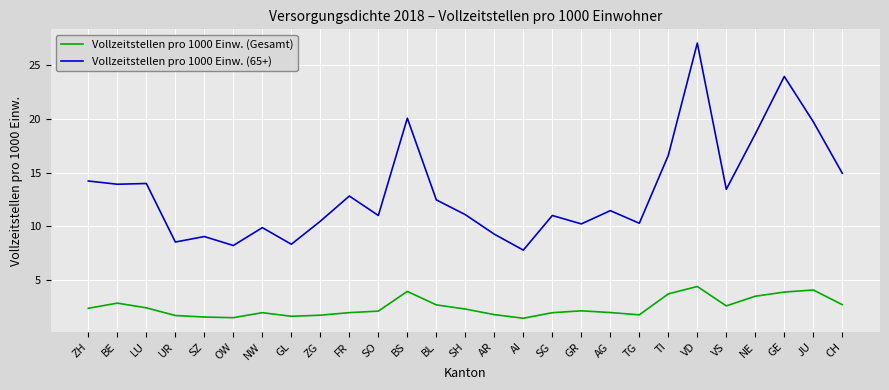

What is the difference between the Vollzeitstellen pro 1000 Einw. (65+) values at UR and SO?

2.5